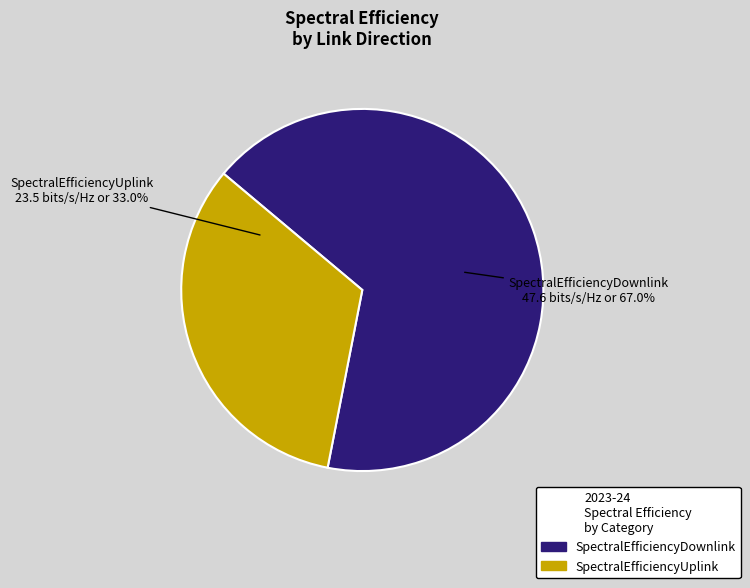

Which slice is the smallest?

SpectralEfficiencyUplink